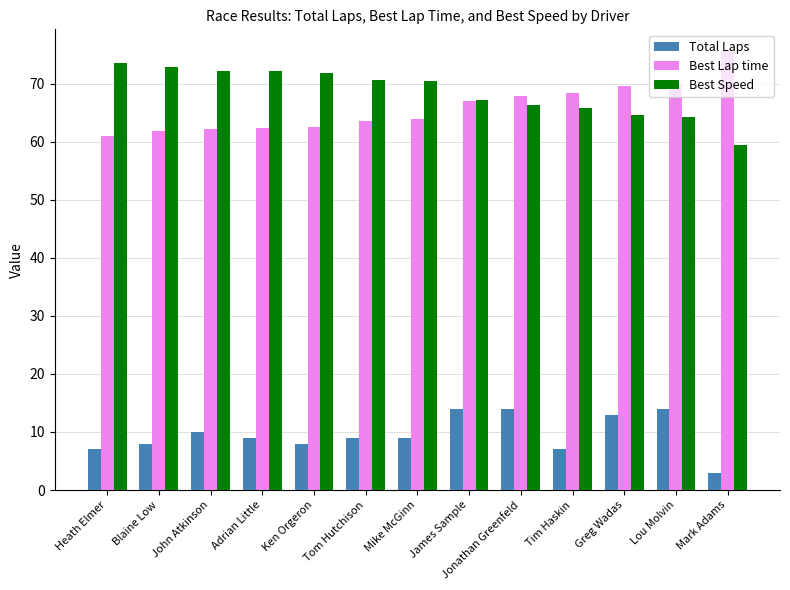

What is the sum of all Best Speed values?

891.9